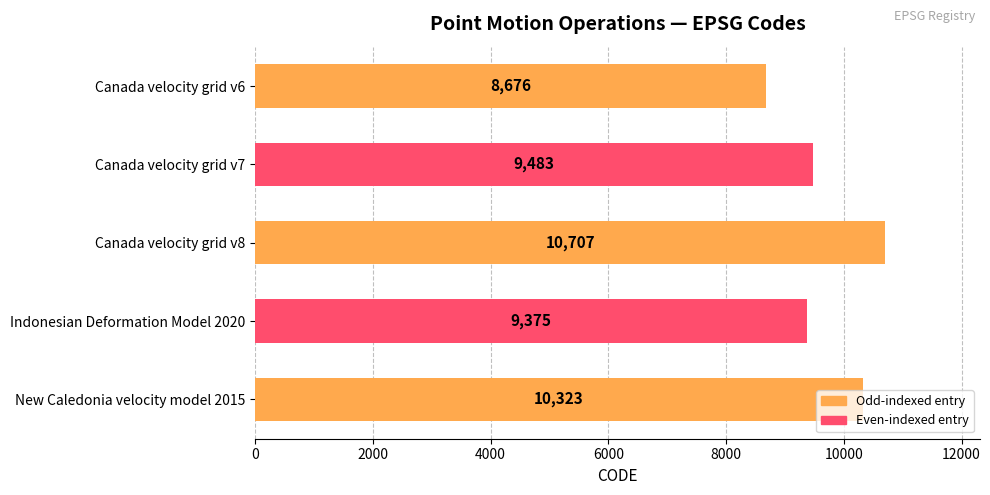

What is the label of the 4th bar from the bottom?

Canada velocity grid v7